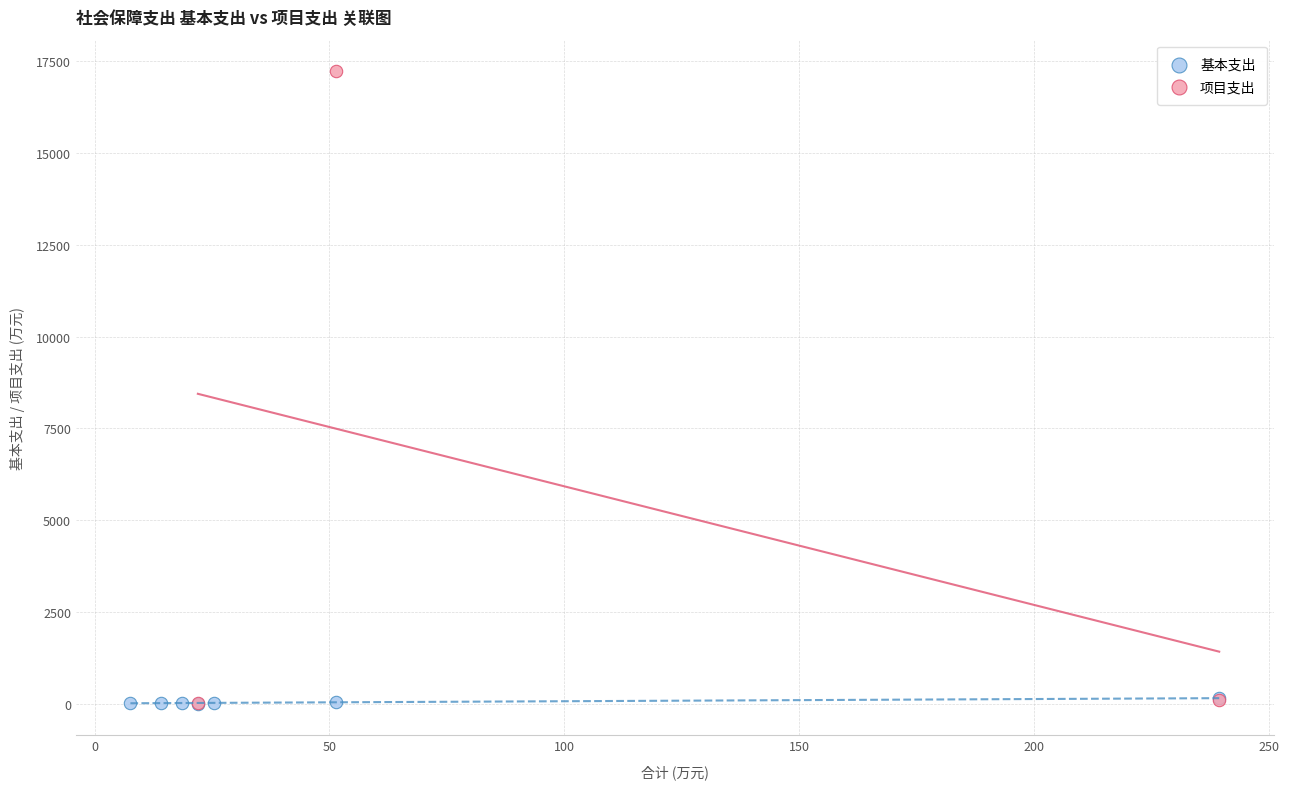

Which series has the largest Y range (max minus min)?

项目支出